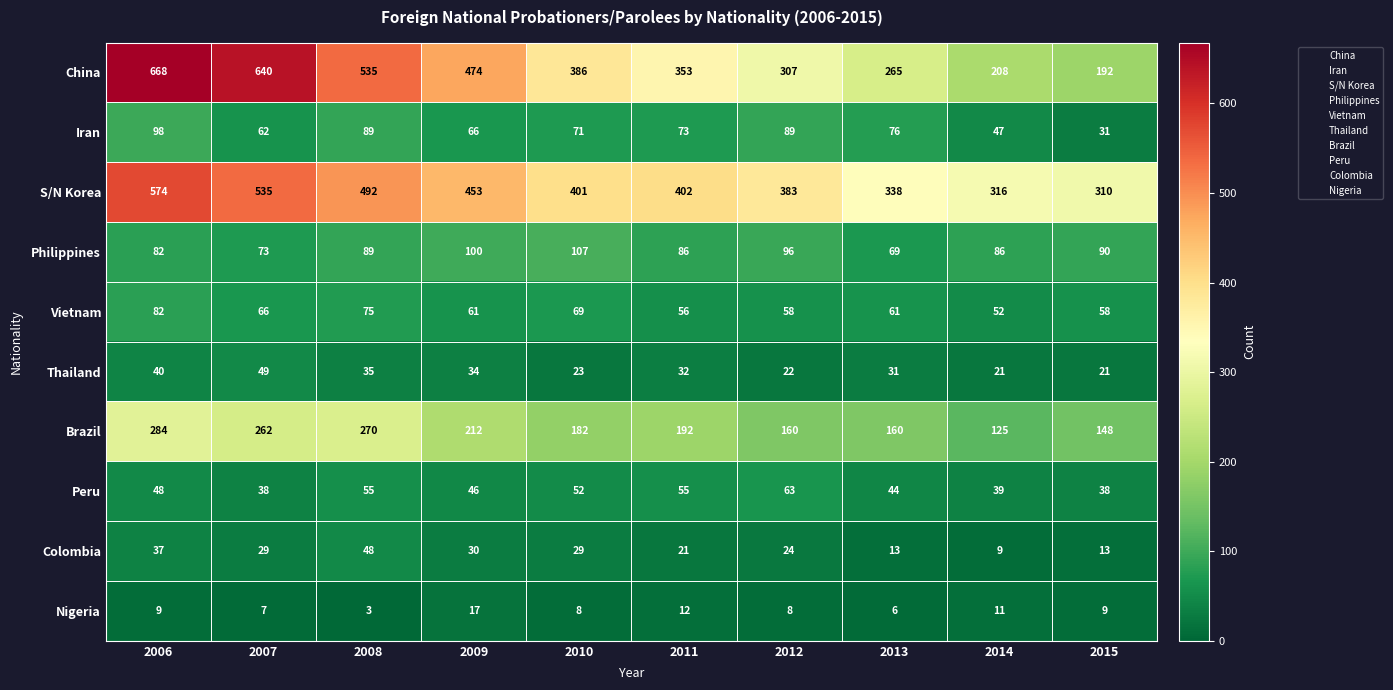

What is the maximum value for S/N Korea?

574